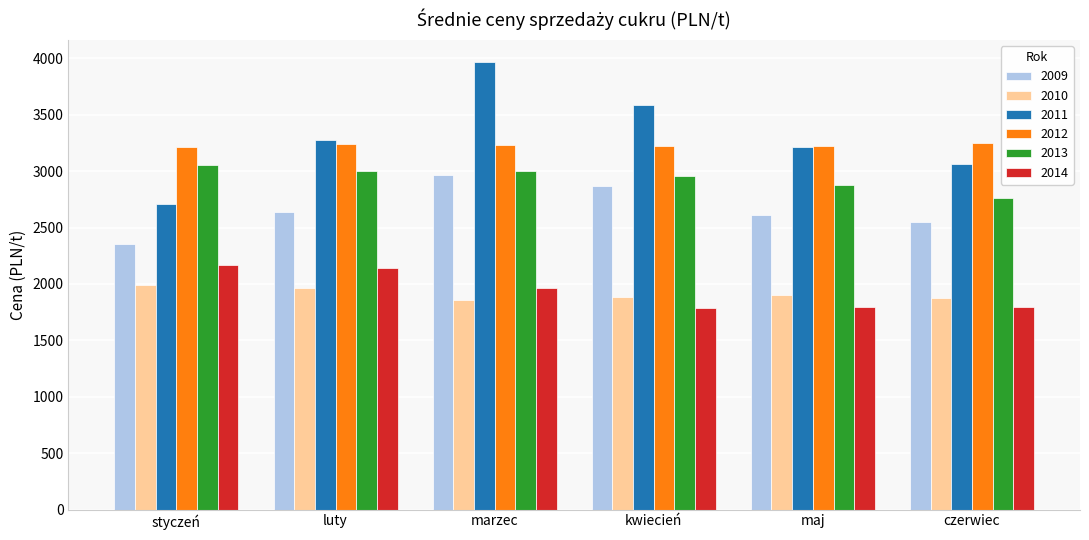

What is the sum of all 2010 values?

11481.5